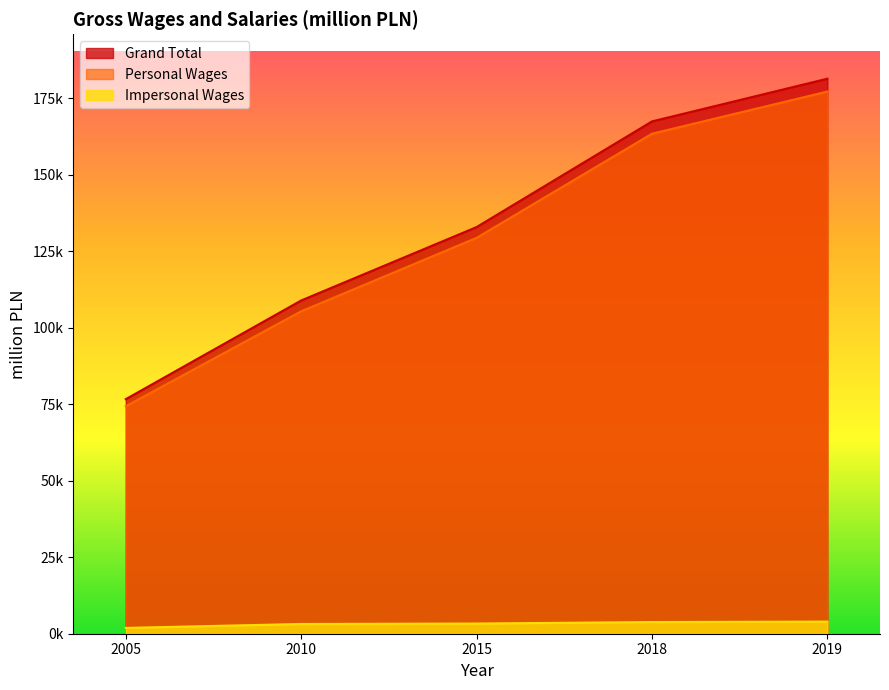

Reading left to right, extract all data points from this chart.

Grand Total: 2005=76632.5	2010=108869.3	2015=132847.9	2018=167366.3	2019=181321.8
Personal Wages: 2005=74313.1	2010=105330.1	2015=129324.4	2018=163344.8	2019=177121.8
Impersonal Wages: 2005=1900.0	2010=3184.4	2015=3323.4	2018=3819.4	2019=3963.2